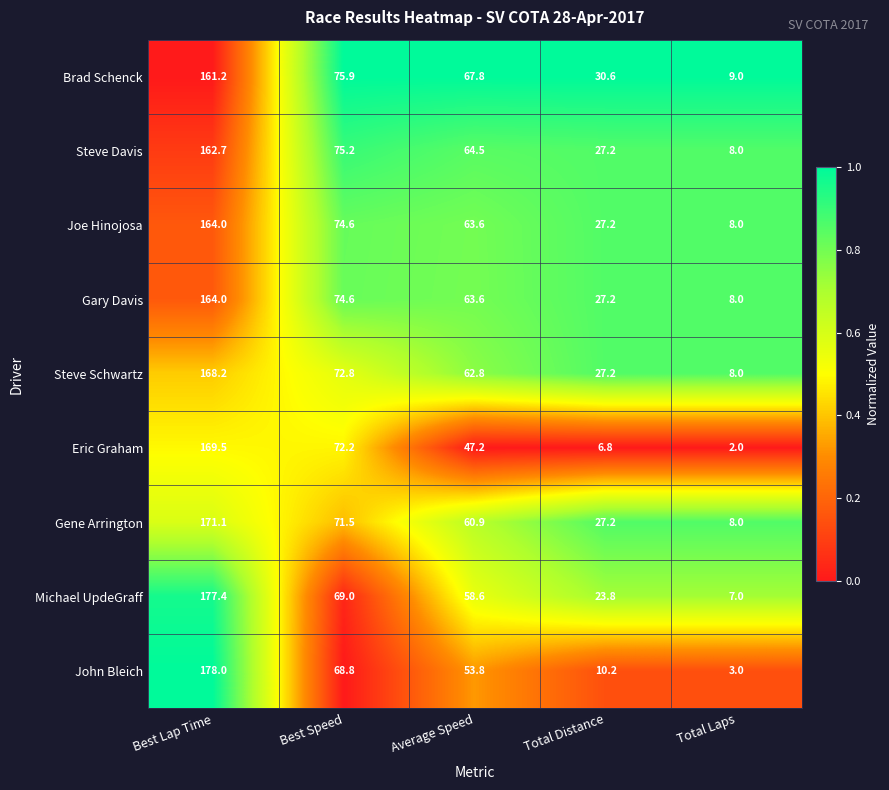

What is the smallest value displayed?

2.0